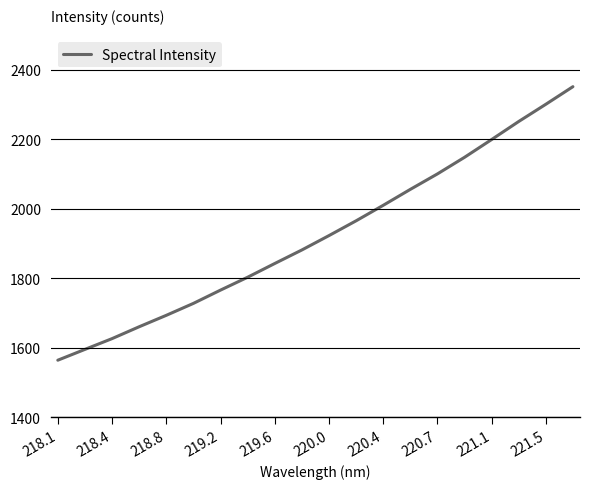

What is the difference between the second highest and minimum values?

736.9